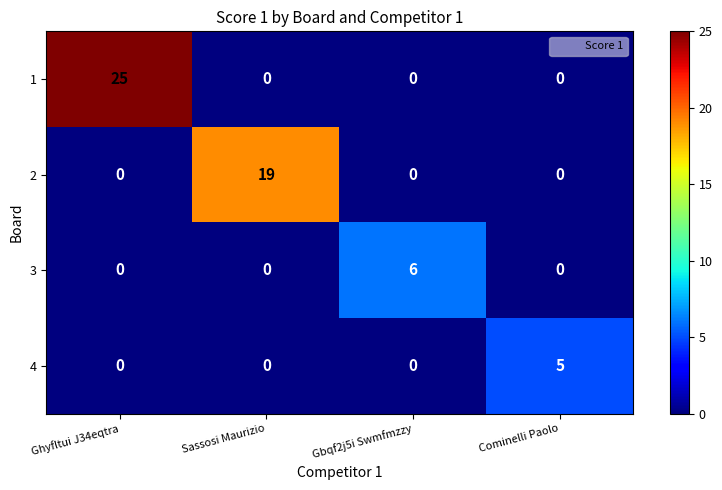

What is the difference between the maximum and second lowest values in the 2 series?

19